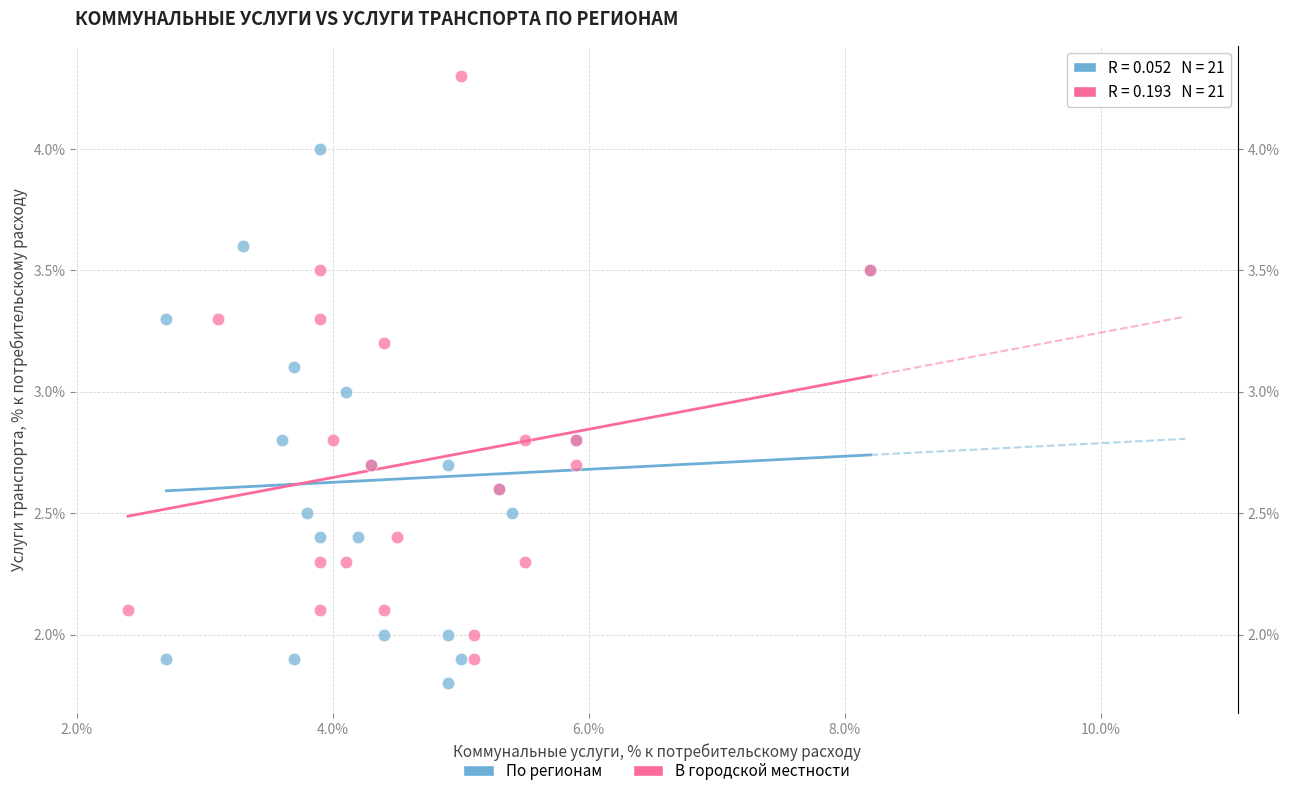

Which series reaches the maximum Y coordinate?

В городской местности